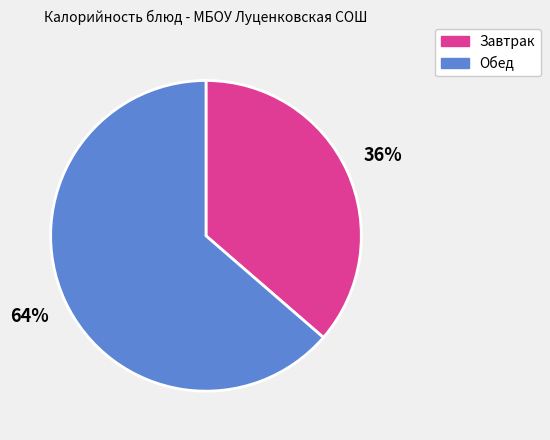

Is there a majority slice in this chart?

Yes